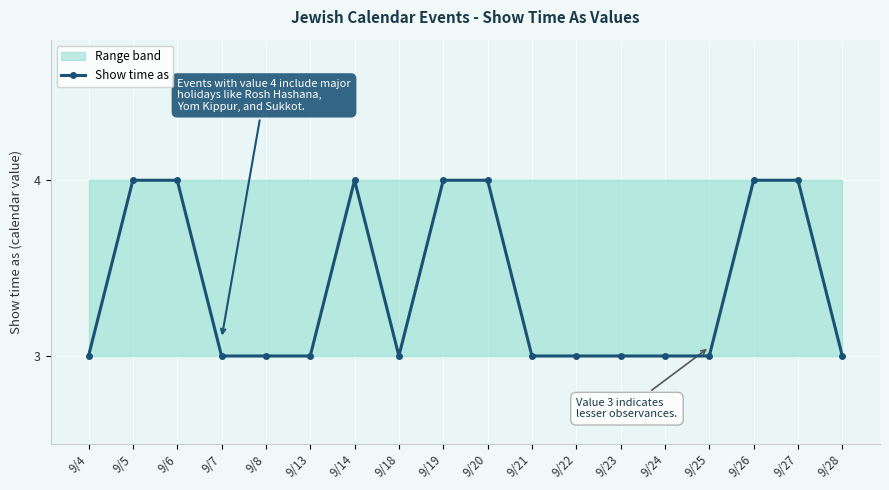

Reading left to right, what are all the values shown in this chart?

3	4	4	3	3	3	4	3	4	4	3	3	3	3	3	4	4	3